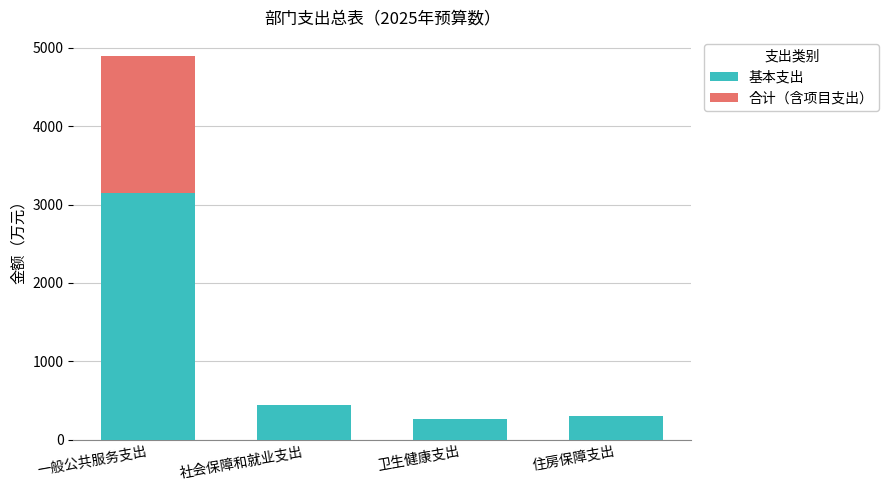

The 基本支出 series shows 300.0 at 住房保障支出. True or false?

True